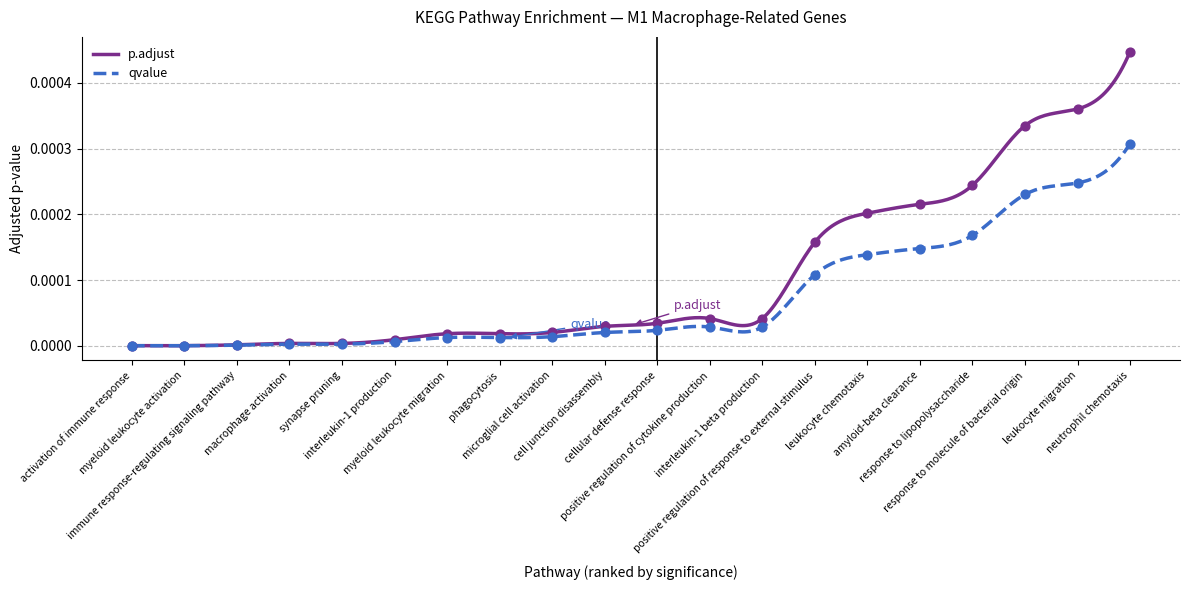

Which series has the largest total across all categories?

p.adjust